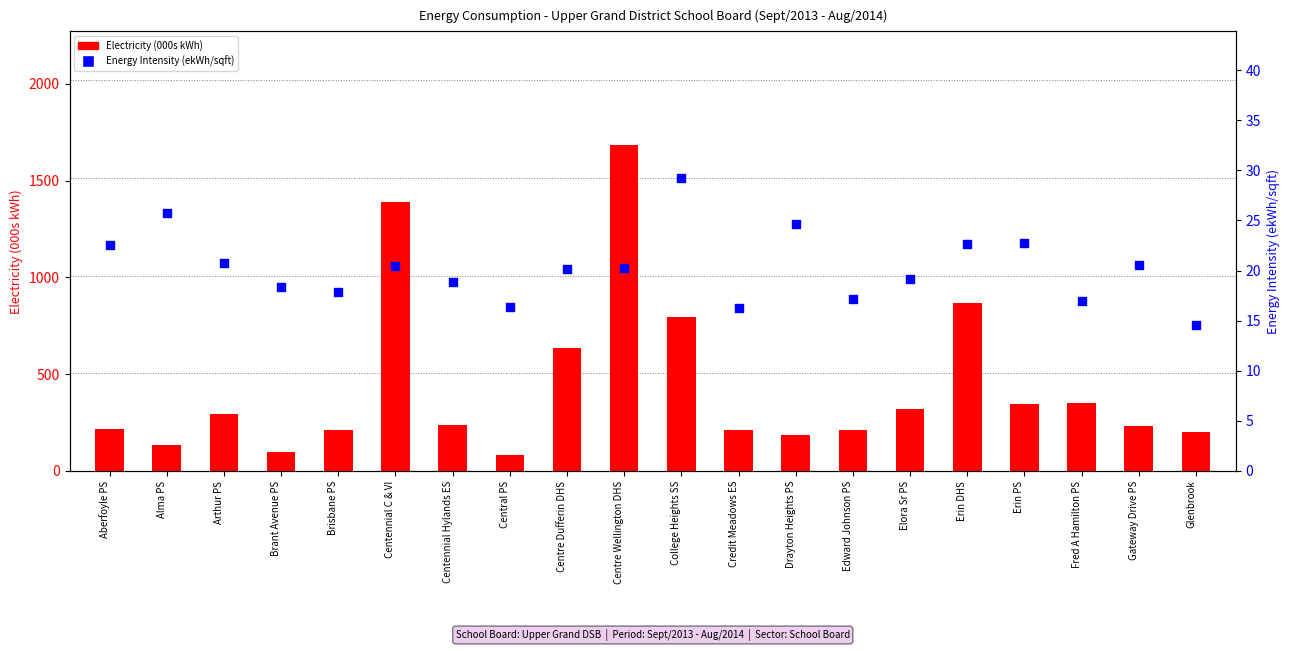

What is the total value across all series at Centre Wellington DHS?

1702.6